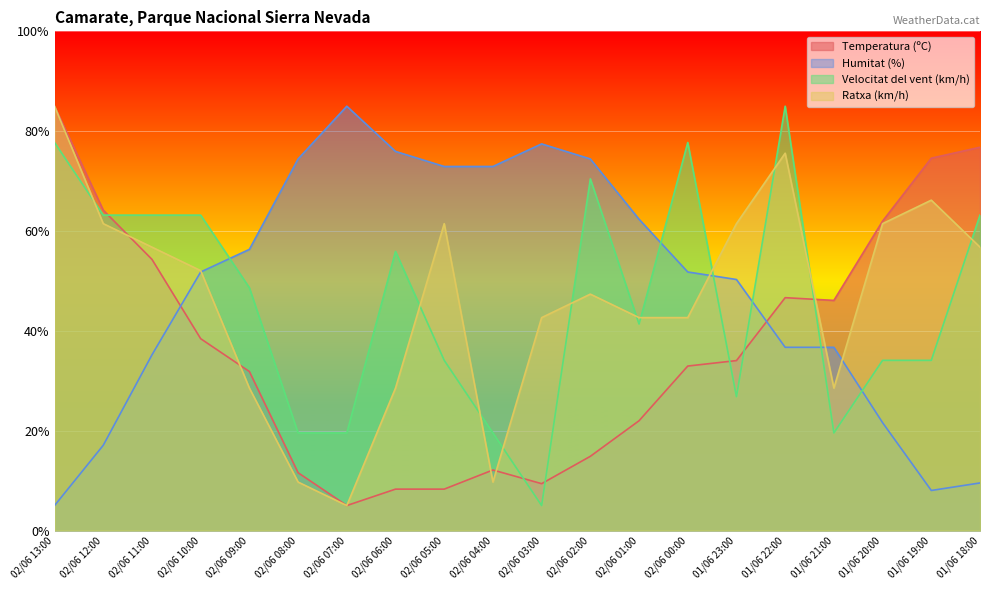

What is the average value of the Temperatura (ºC) series?

36.9